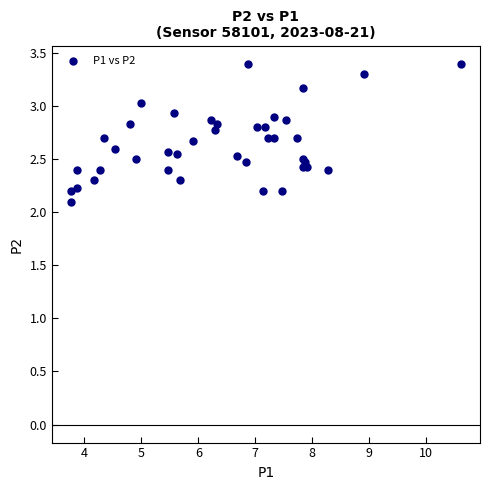

What Y value in the scatter plot is closest to 2?

2.1